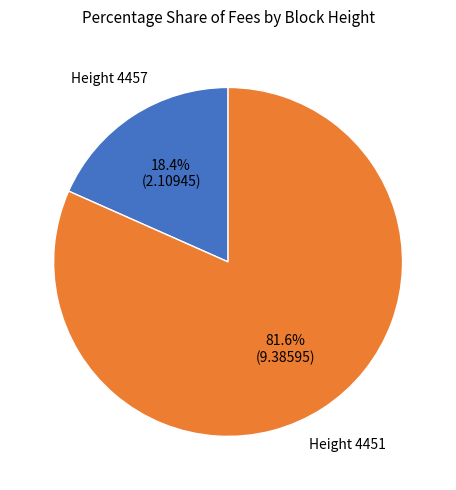

Which slice is the smallest?

Height 4457